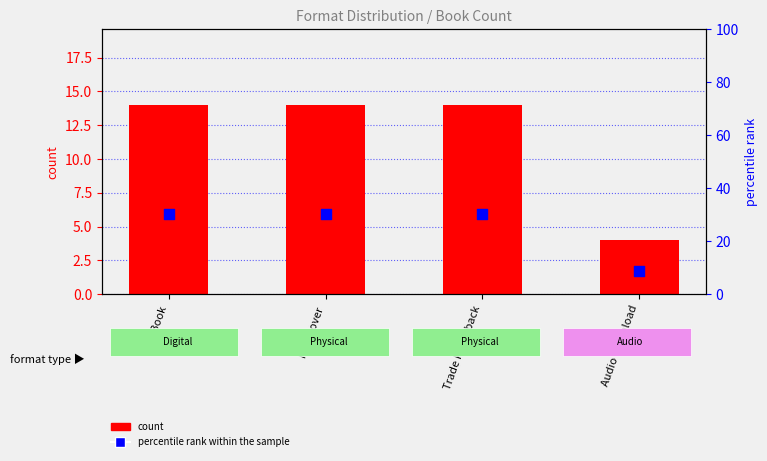

What is the total value across all series at Hardcover?

44.4